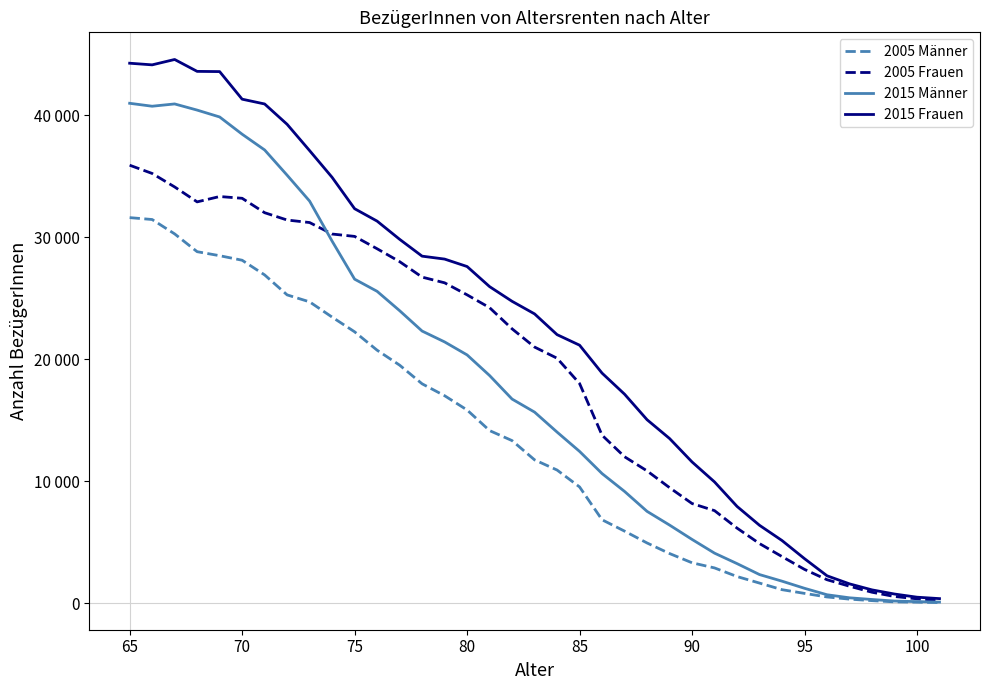

What are all the series names shown in the legend?

2005 Männer, 2005 Frauen, 2015 Männer, 2015 Frauen